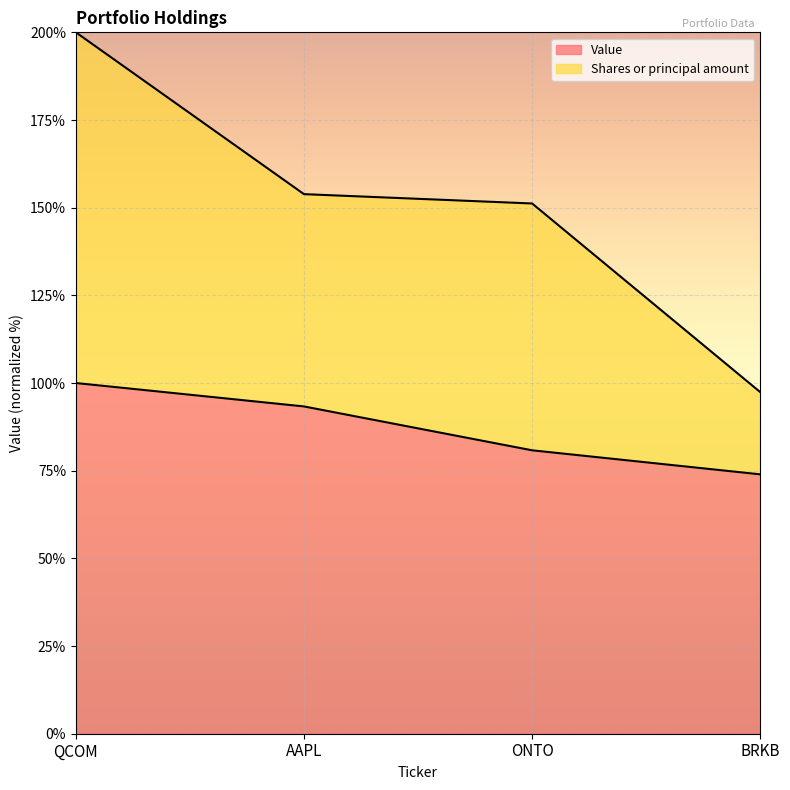

At which category is the sum across all series the highest?

QCOM